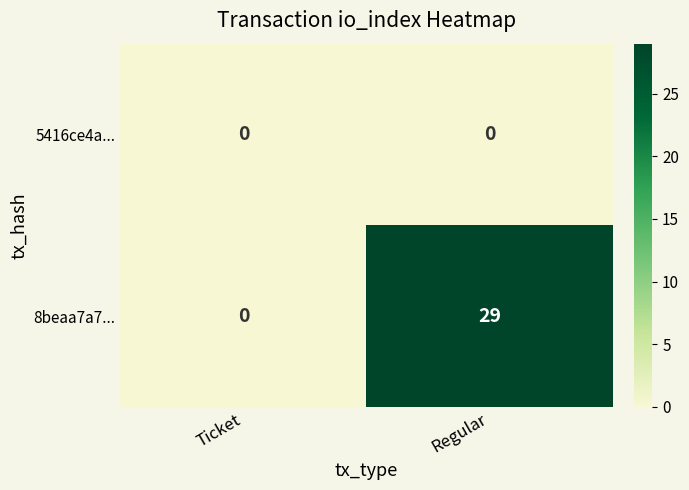

Which label corresponds to the largest value in the chart?

Regular